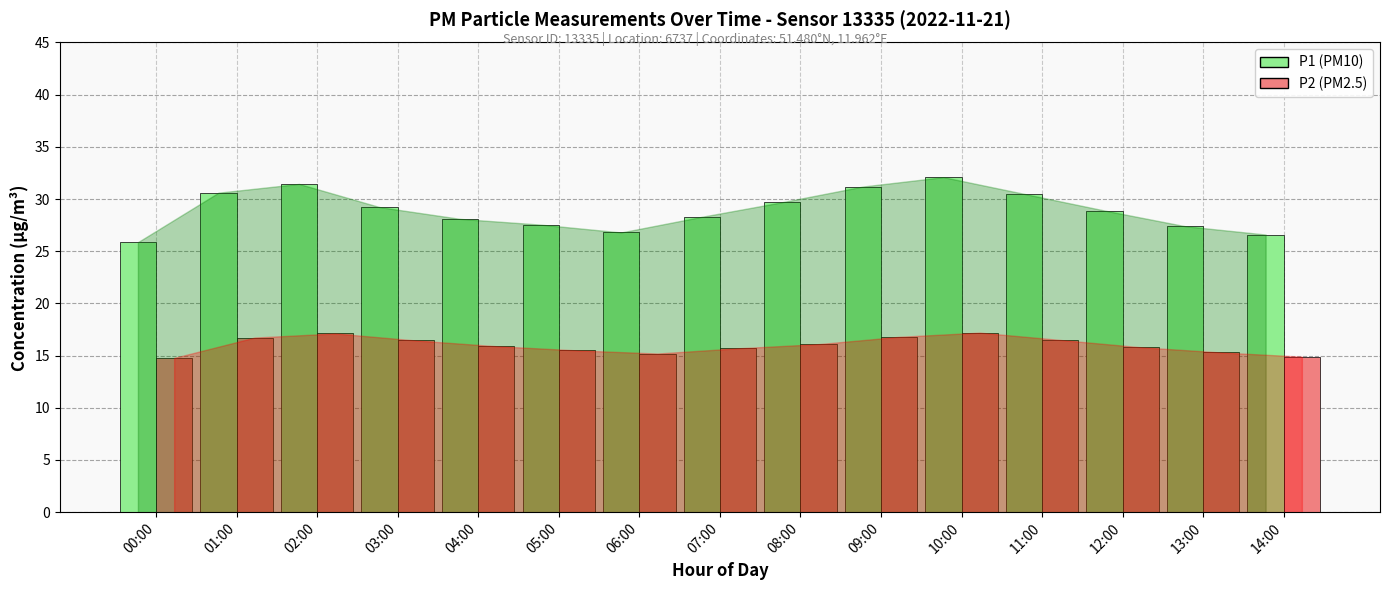

What is the label of the 14th bar from the right?

01:00